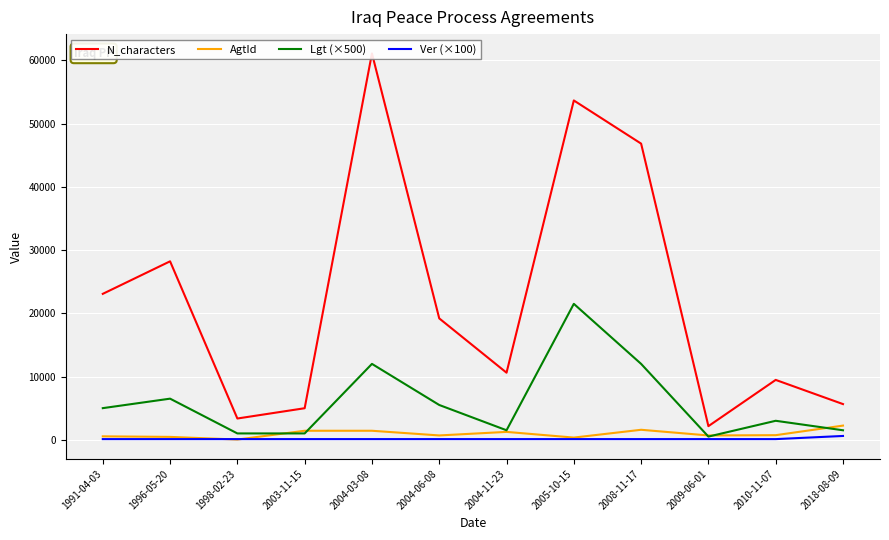

What is the value of the Lgt (×500) point at the 5th from the left?

12000